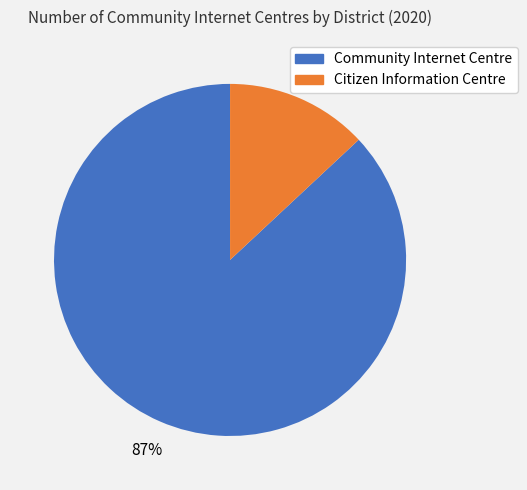

To the nearest percent, what is the average slice percentage?

50%